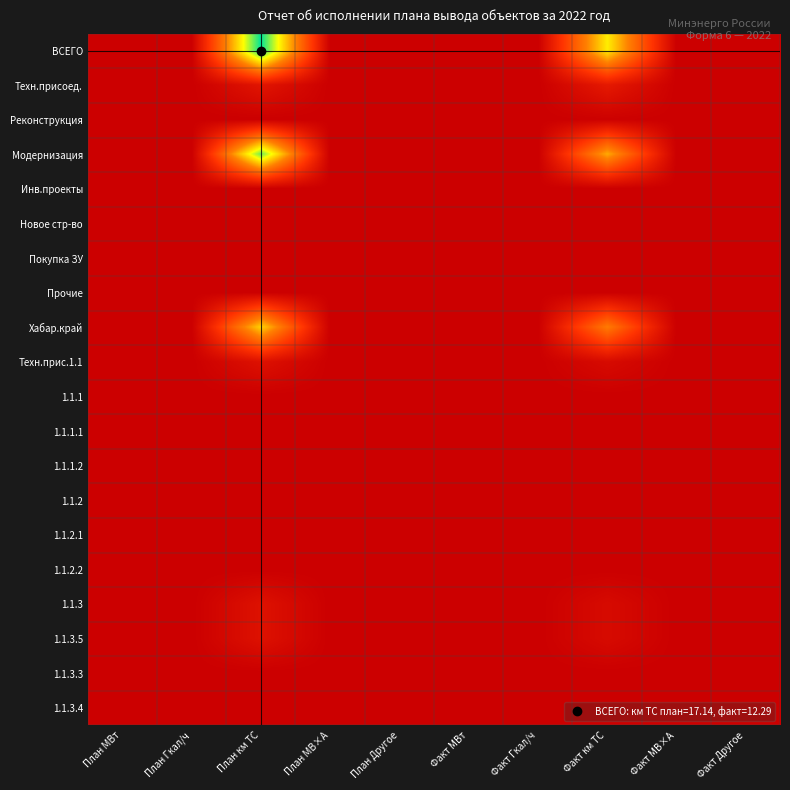

Which has a higher value, Факт км ТС or План МВт?

Факт км ТС